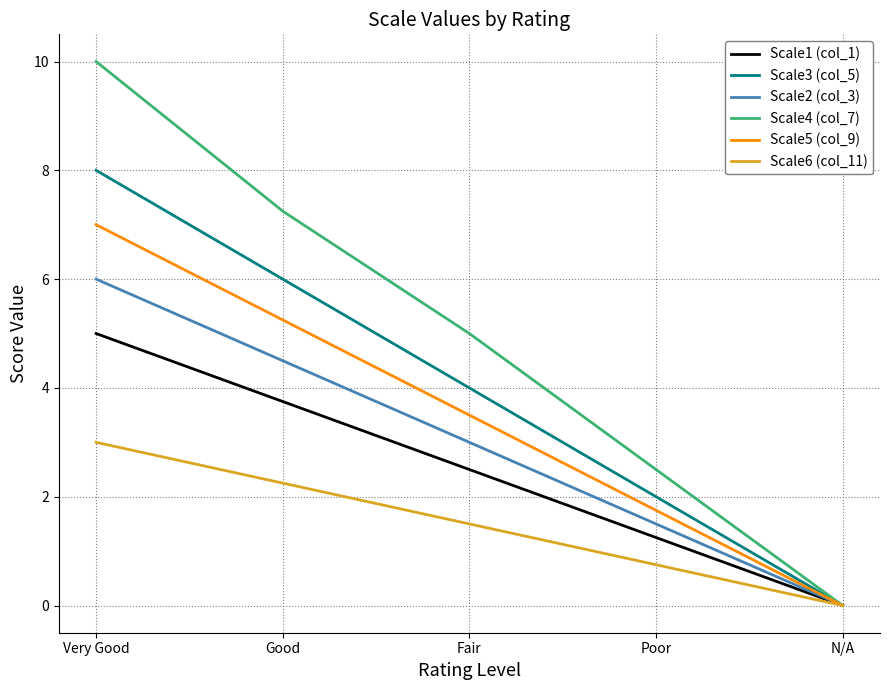

At how many categories does at least one series exceed 9?

1